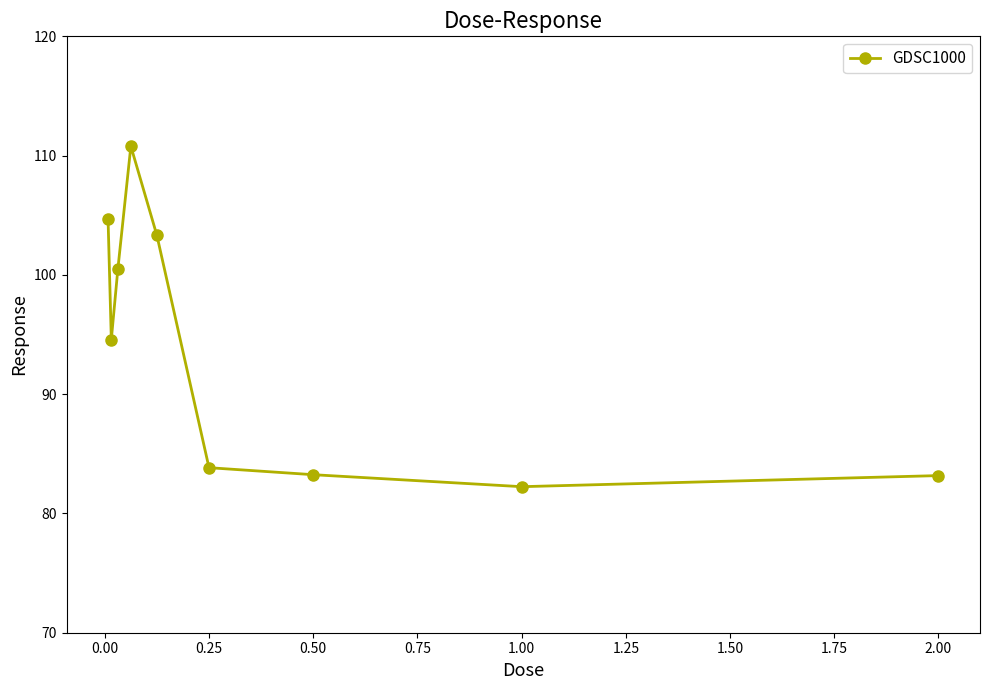

What is the value of the 7th point from the left?

83.2